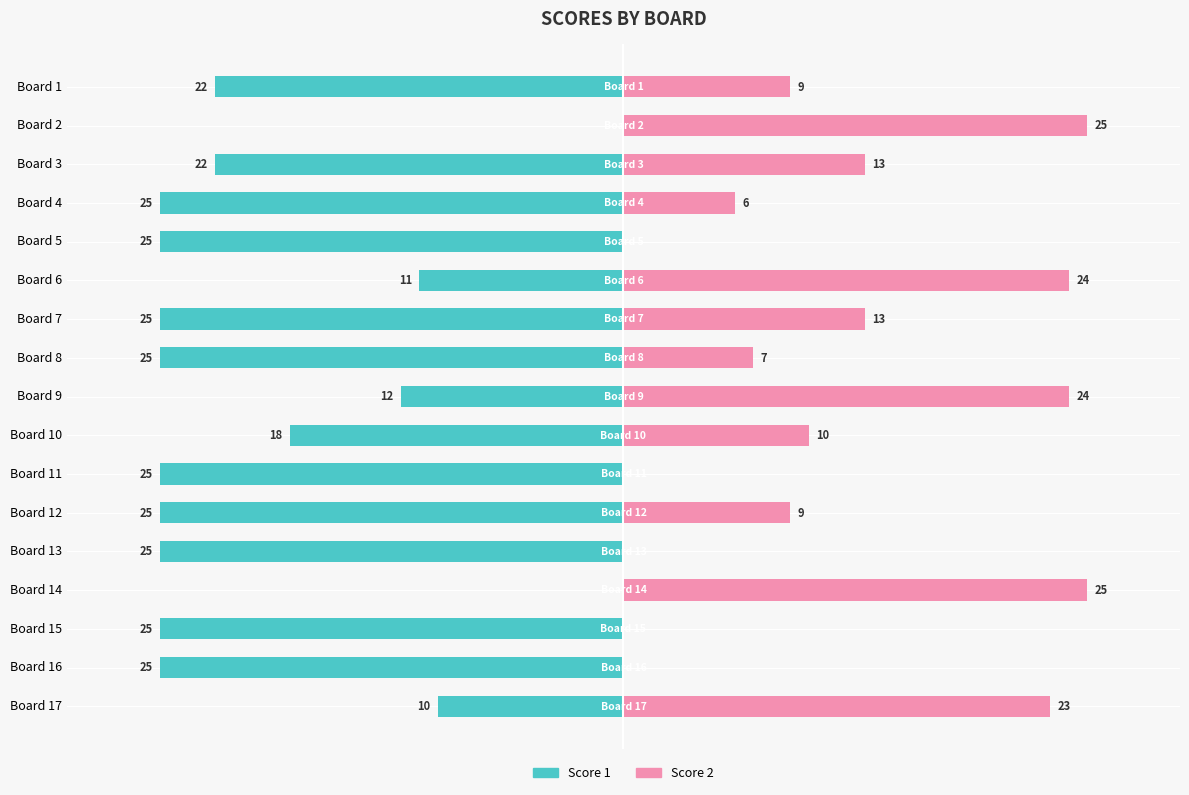

How many values in the Score 2 series exceed 9?

8